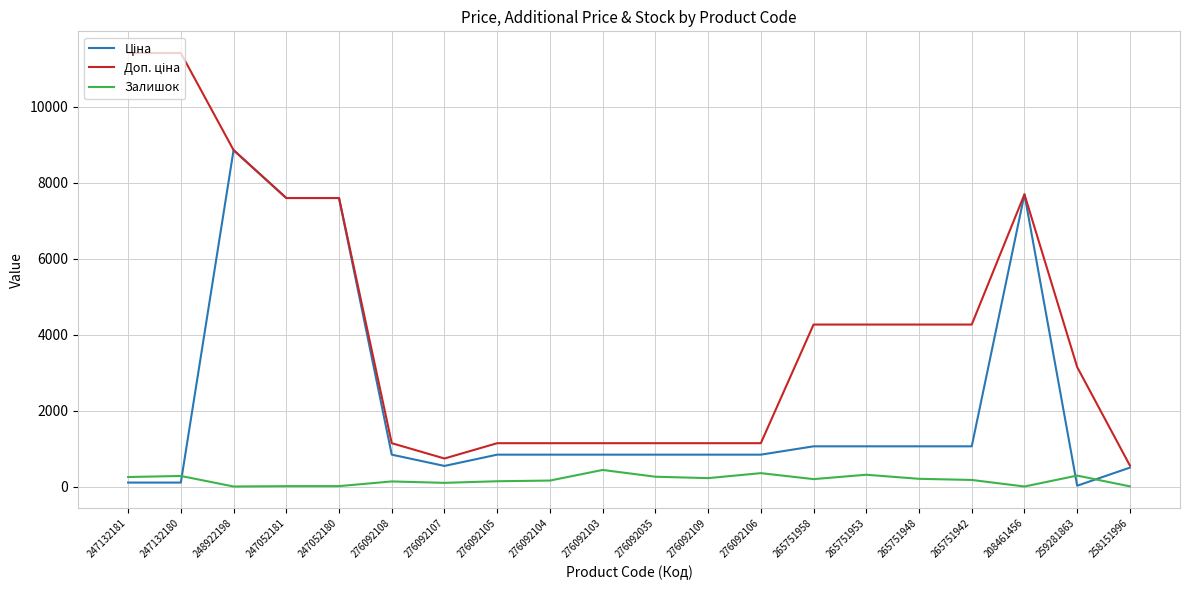

How many lines are shown in the chart?

3